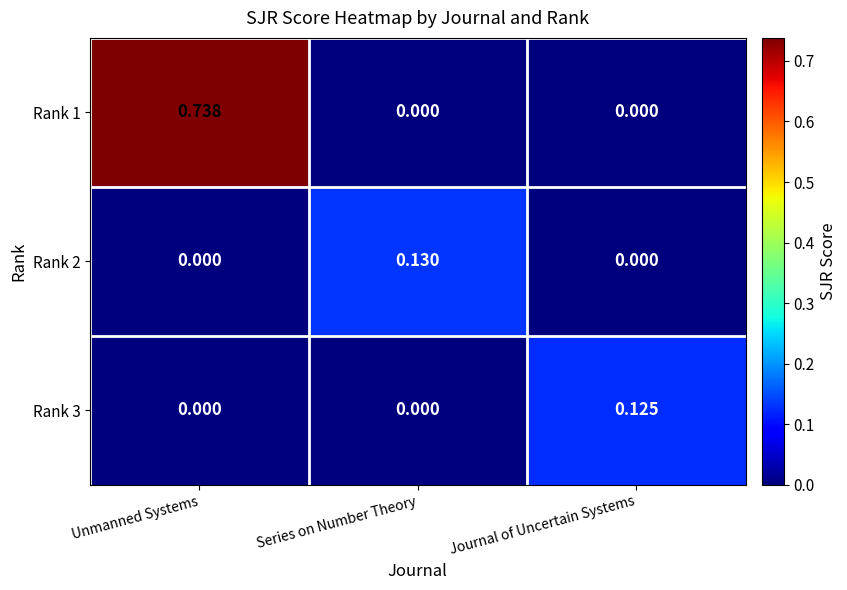

Which category has the highest value in the Rank 1 series?

Unmanned Systems